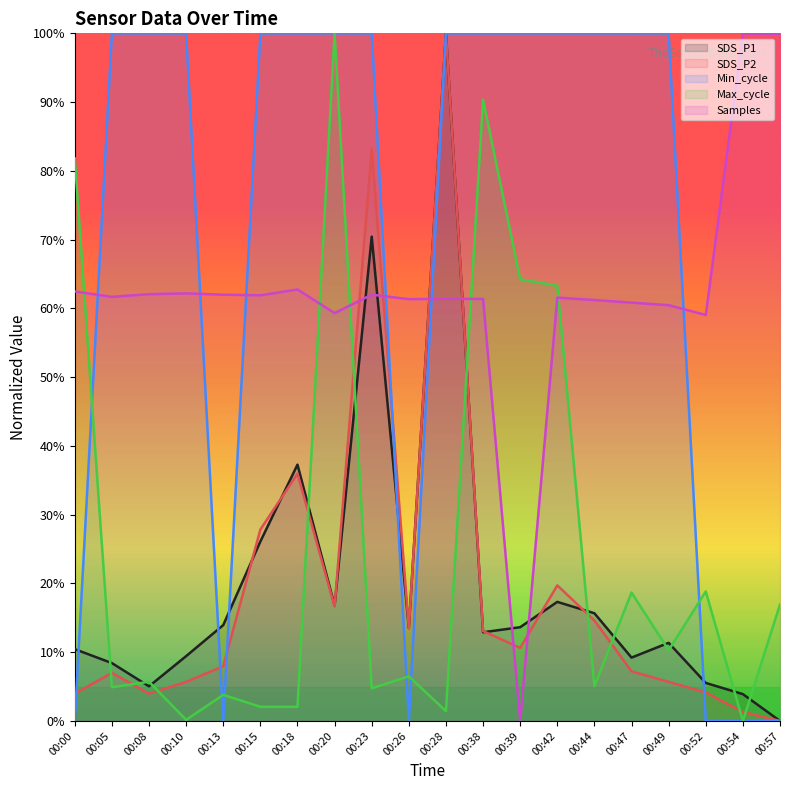

How many times do Samples and SDS_P2 cross each other?

6